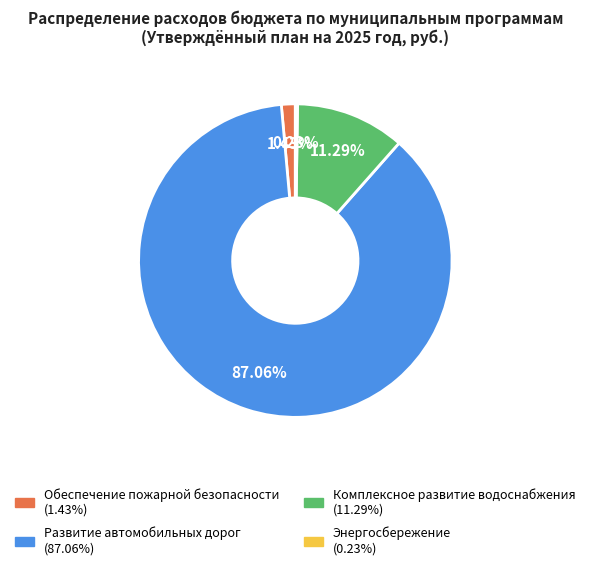

Which category has the biggest portion of the pie?

Развитие автомобильных дорог